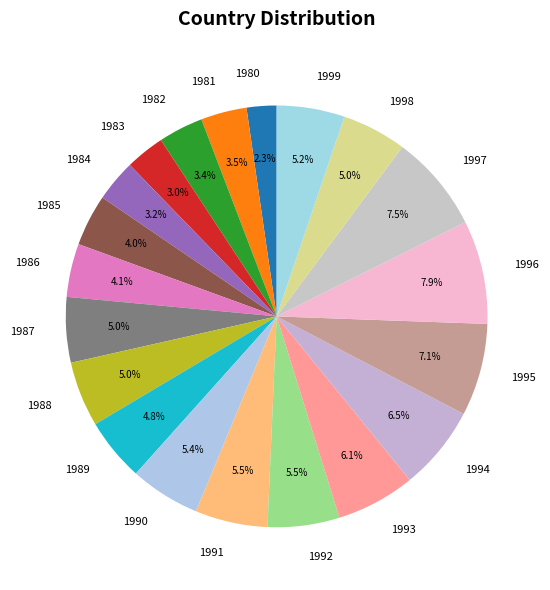

Combined, do 1985 and 1983 account for over 50%?

No